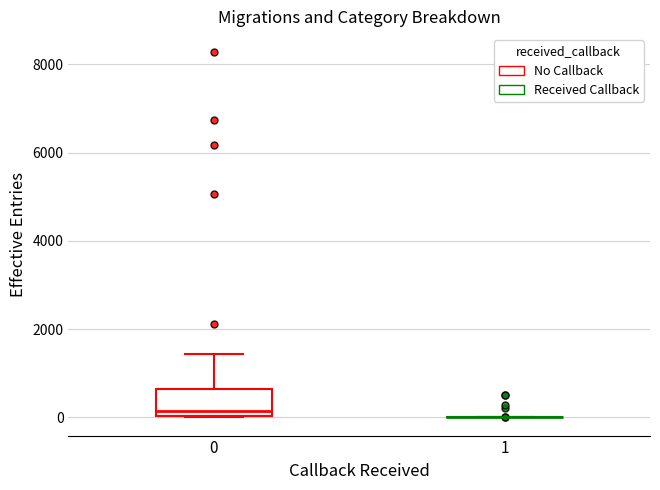

Which box is the tallest, from its lower edge to its upper edge?

0